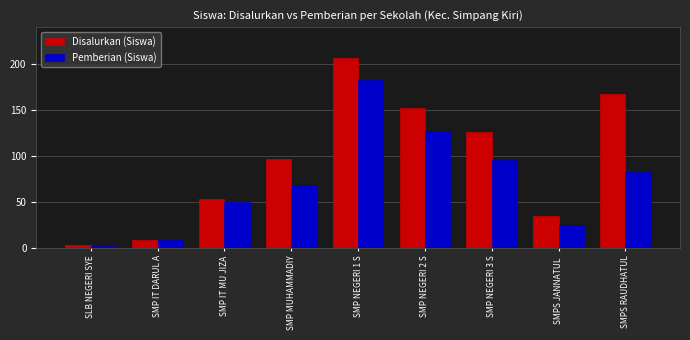

What position from the right is SMP MUHAMMADIY?

6